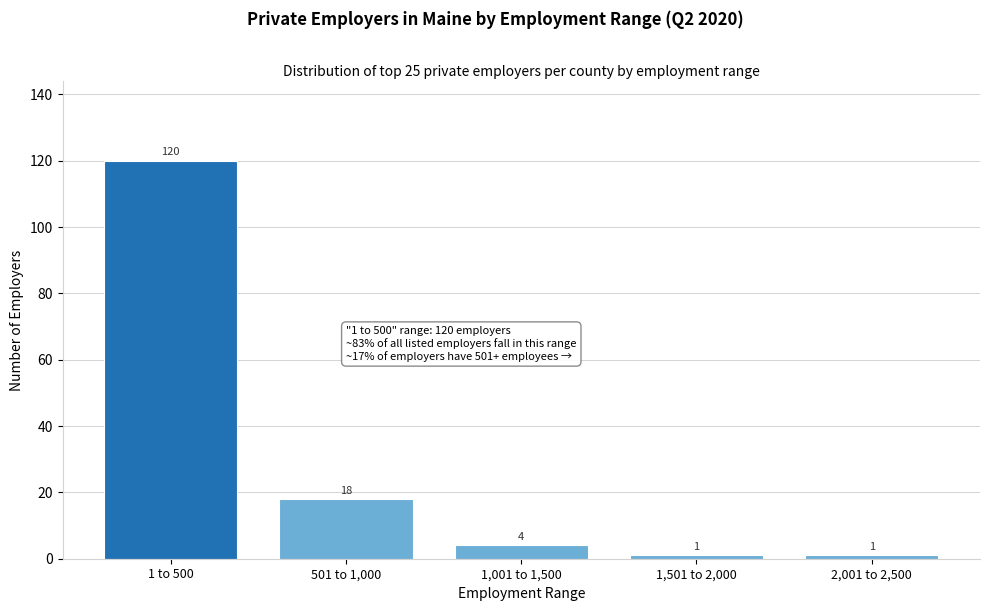

Reading left to right, extract all data points from this chart.

120	18	4	1	1